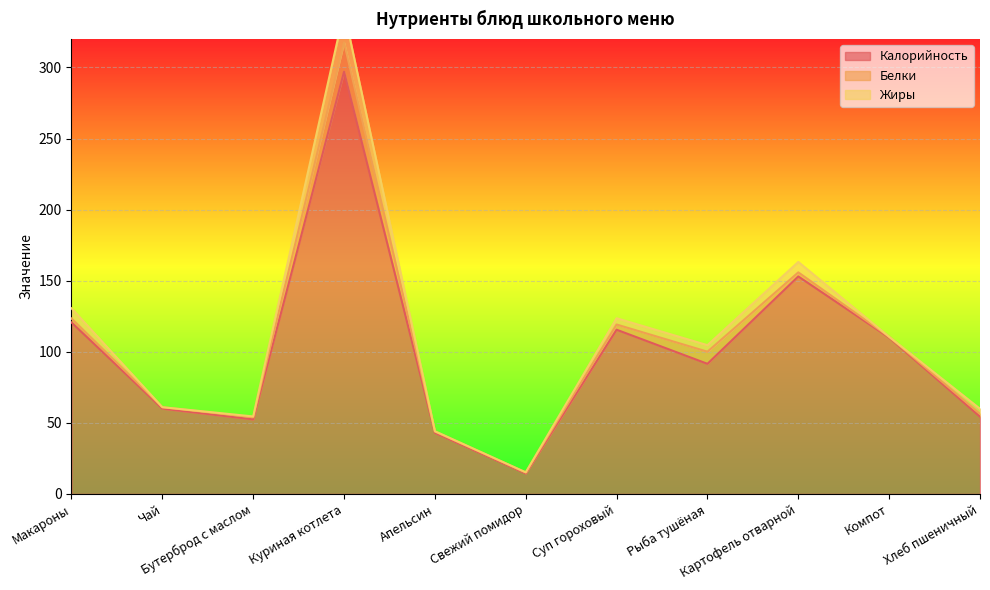

How many interior local peaks does the Калорийность series have?

3